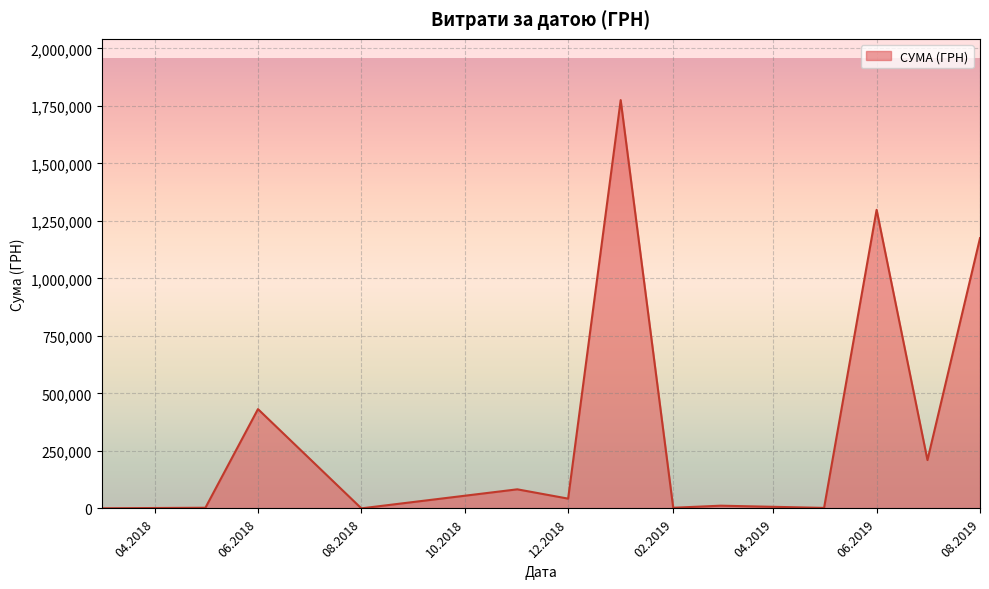

Does the chart display data point markers on the line(s)?

No